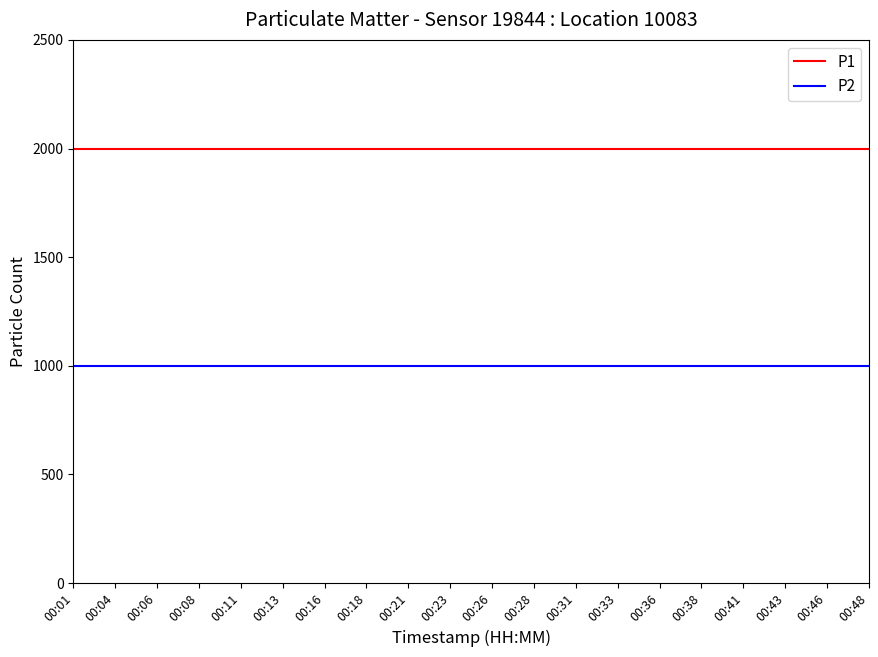

Count the number of categories in the chart.

20